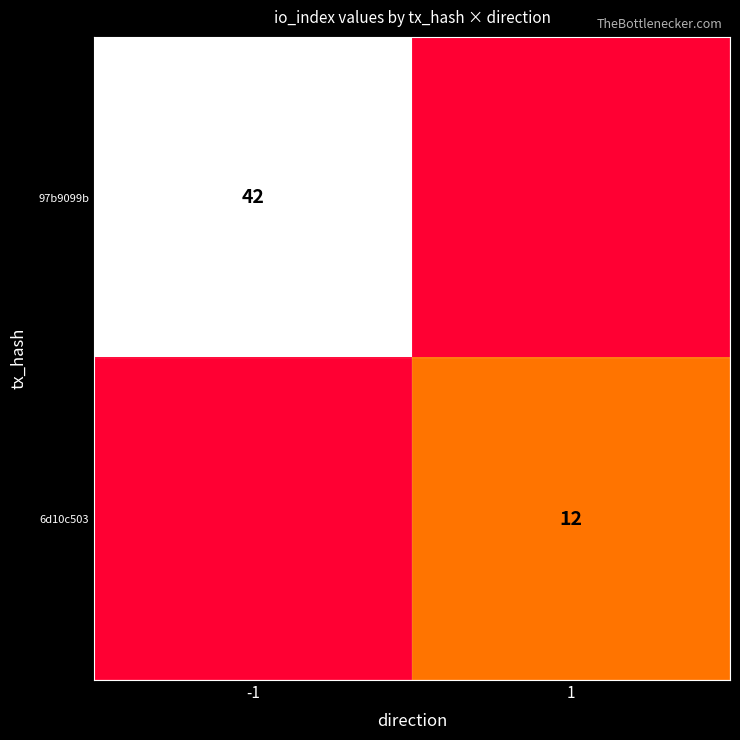

Is it true that 97b9099b equals 42 at -1?

True